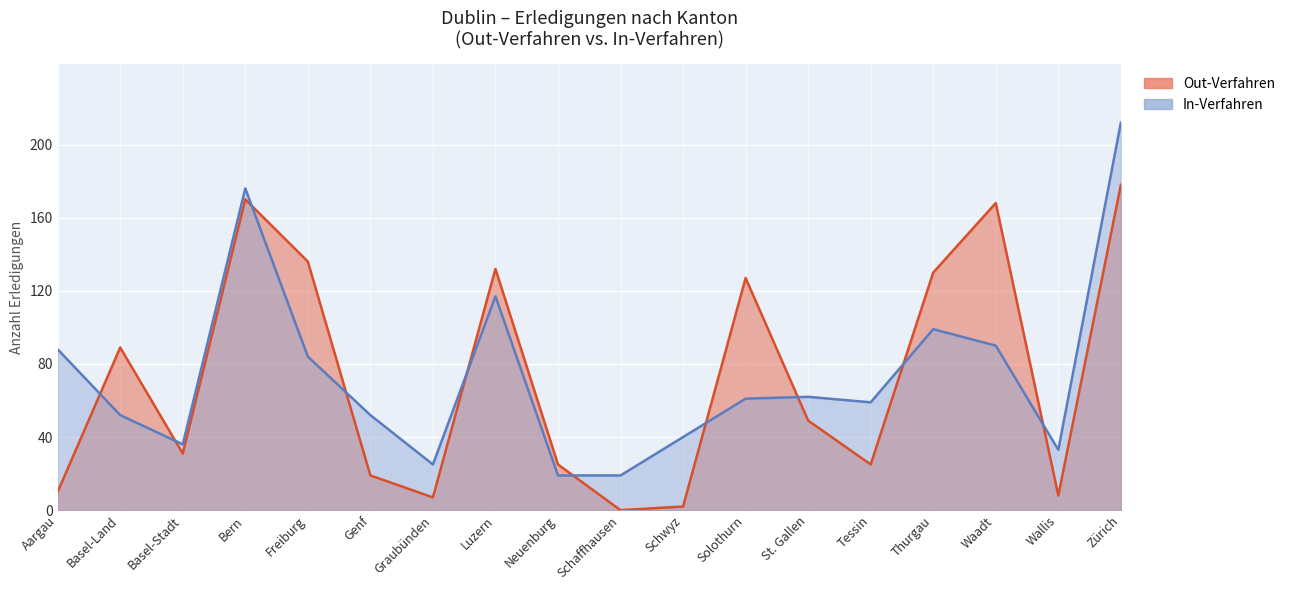

What is the maximum value for Total Erledigungen In-Verfahren?

212